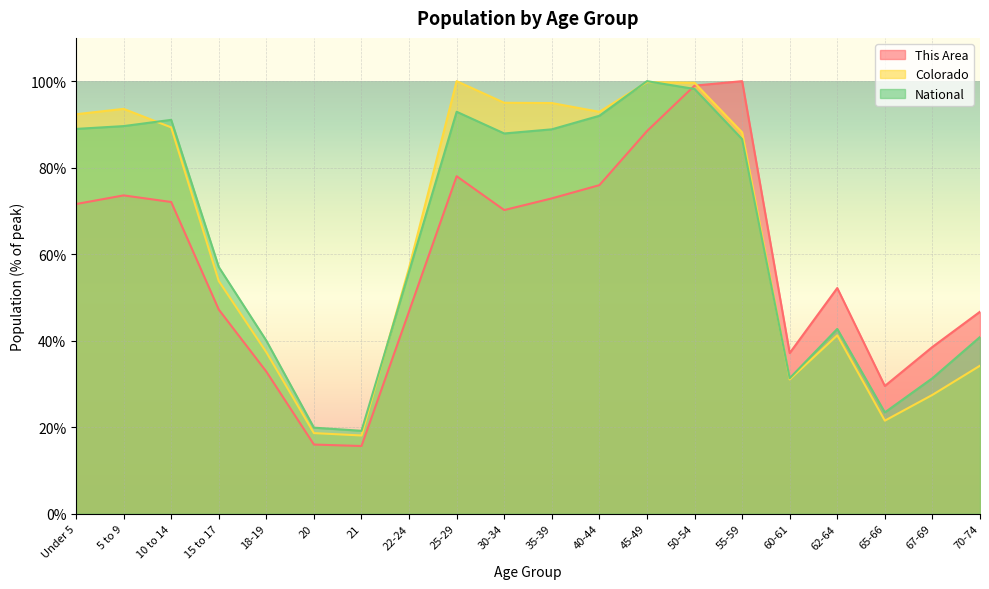

The National series shows 98.2 at 50-54. True or false?

True